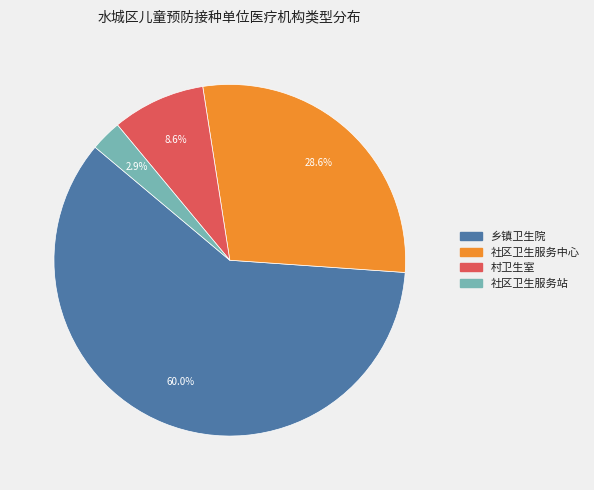

Which has a higher value, 乡镇卫生院 or 社区卫生服务站?

乡镇卫生院